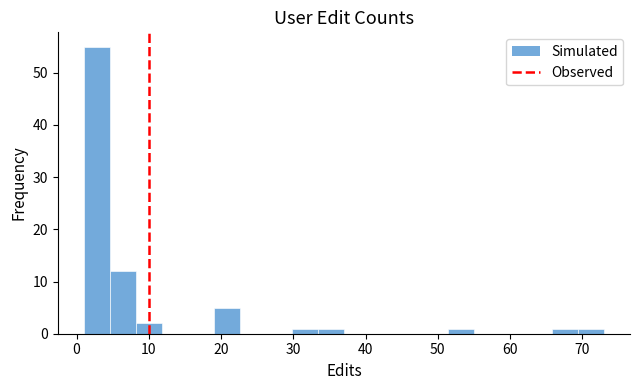

Read against the x-axis, roughly where is the centre of the tallest bar?

3